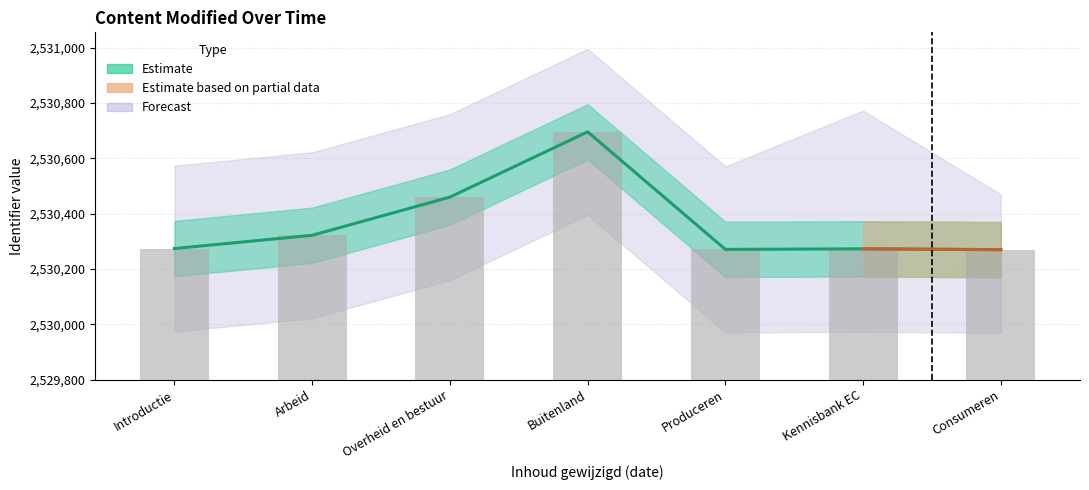

How many categories are shown in the chart?

7